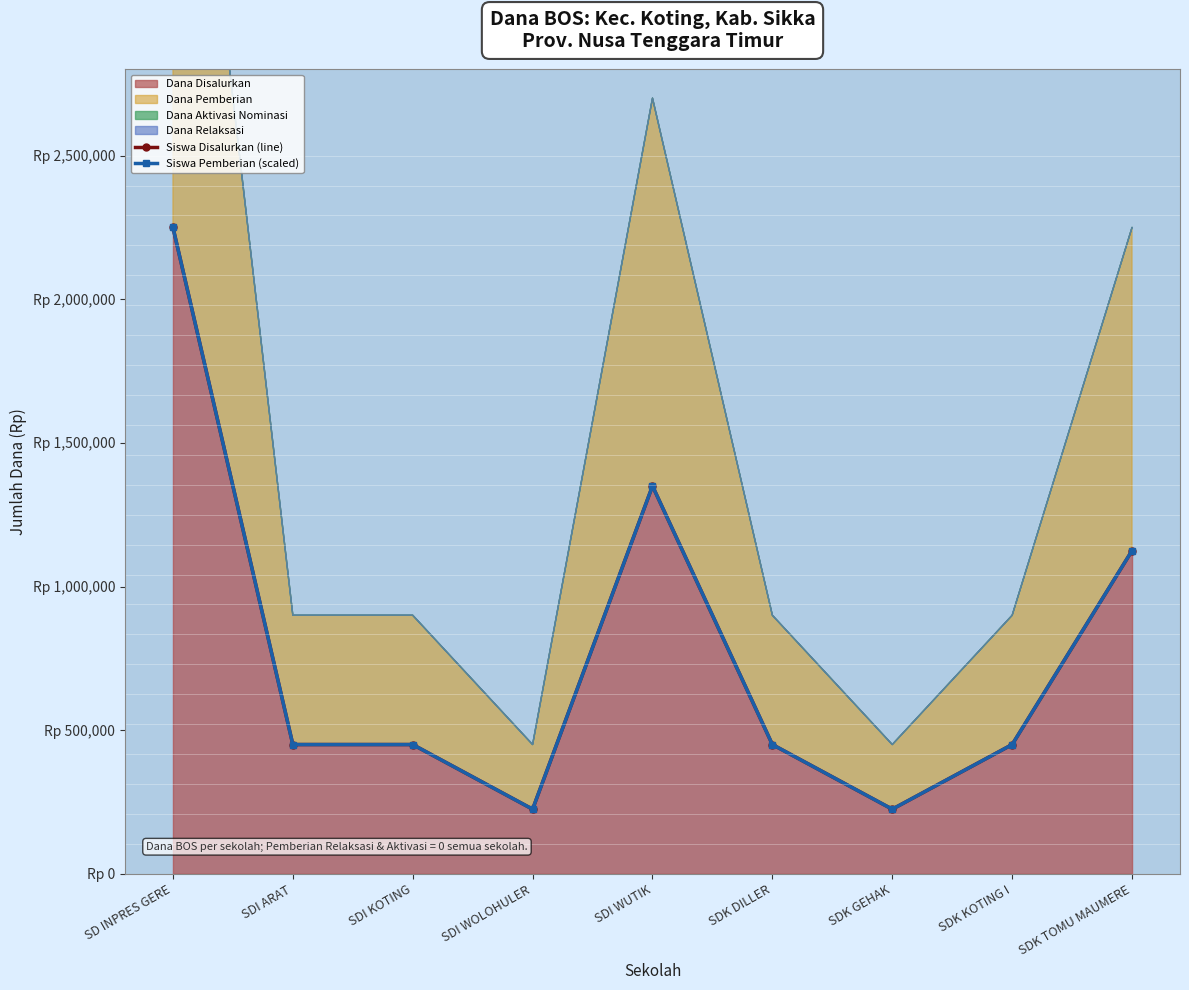

What is the sum of all Siswa Pemberian (scaled) values?

6975000